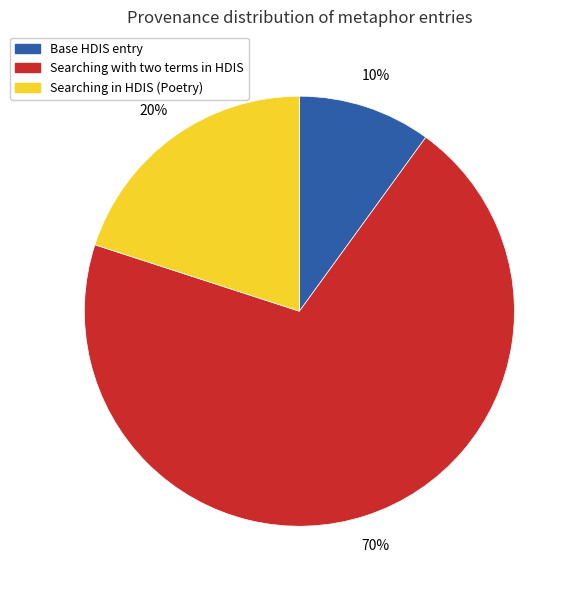

Between Searching in HDIS (Poetry) and Searching with two terms in HDIS, which is larger?

Searching with two terms in HDIS